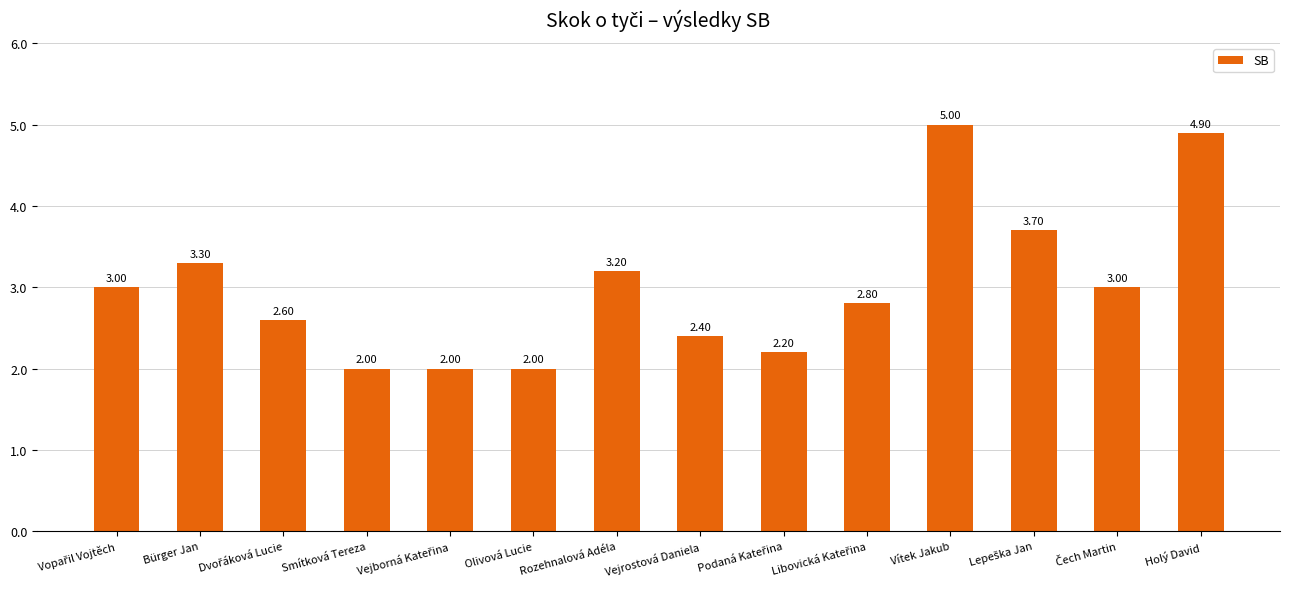

What is the greatest value displayed?

5.0